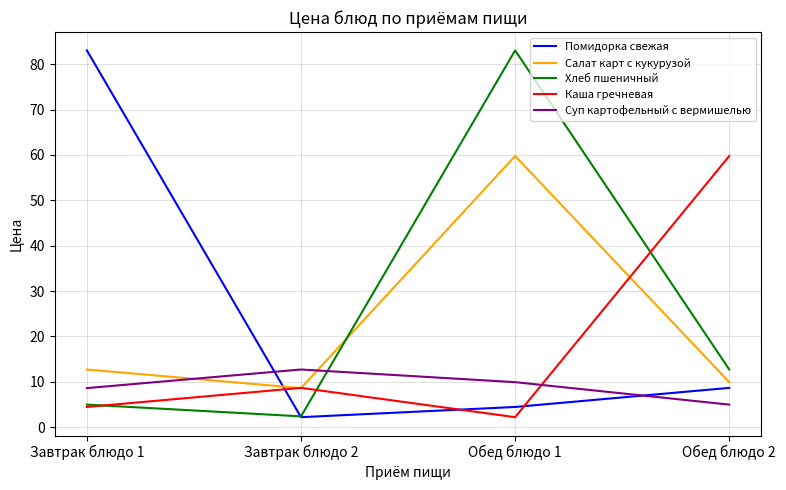

Which category has the lowest value in the Помидорка свежая series?

Завтрак блюдо 2